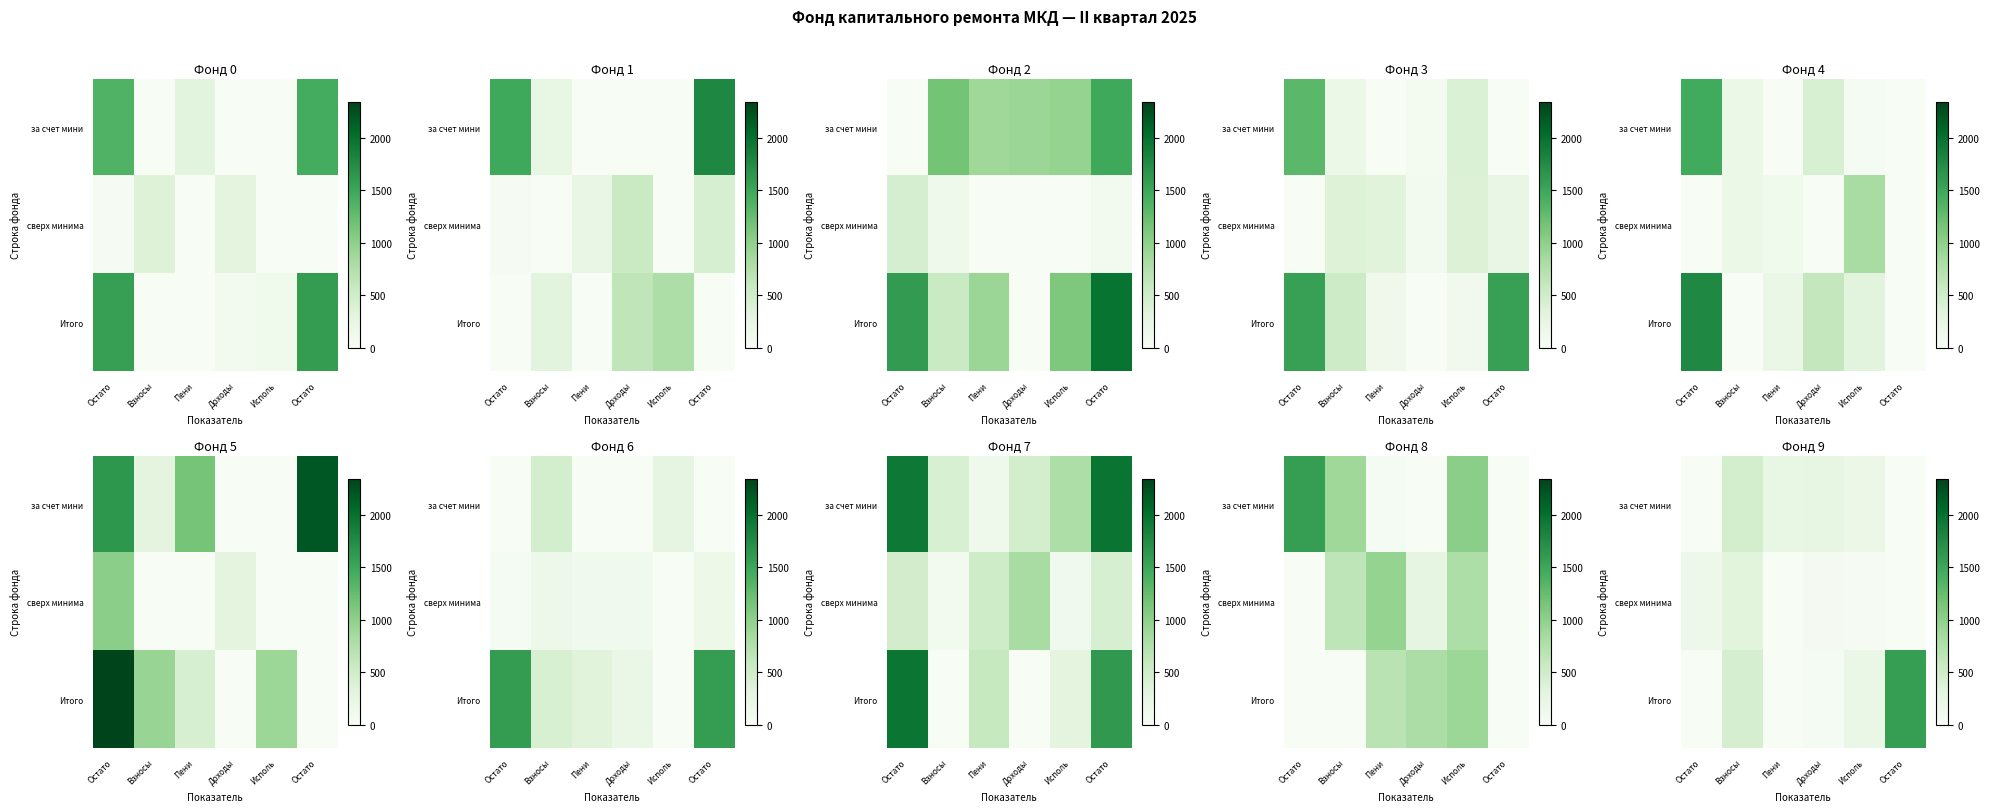

What is the sum of all сверх минима values?

534.1